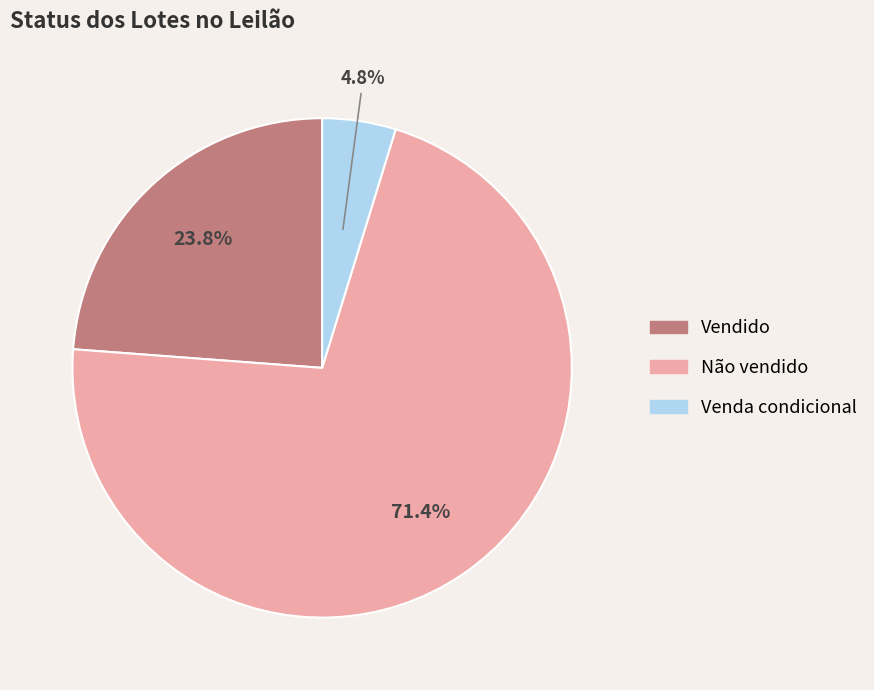

Which has a higher value, Venda condicional or Vendido?

Vendido